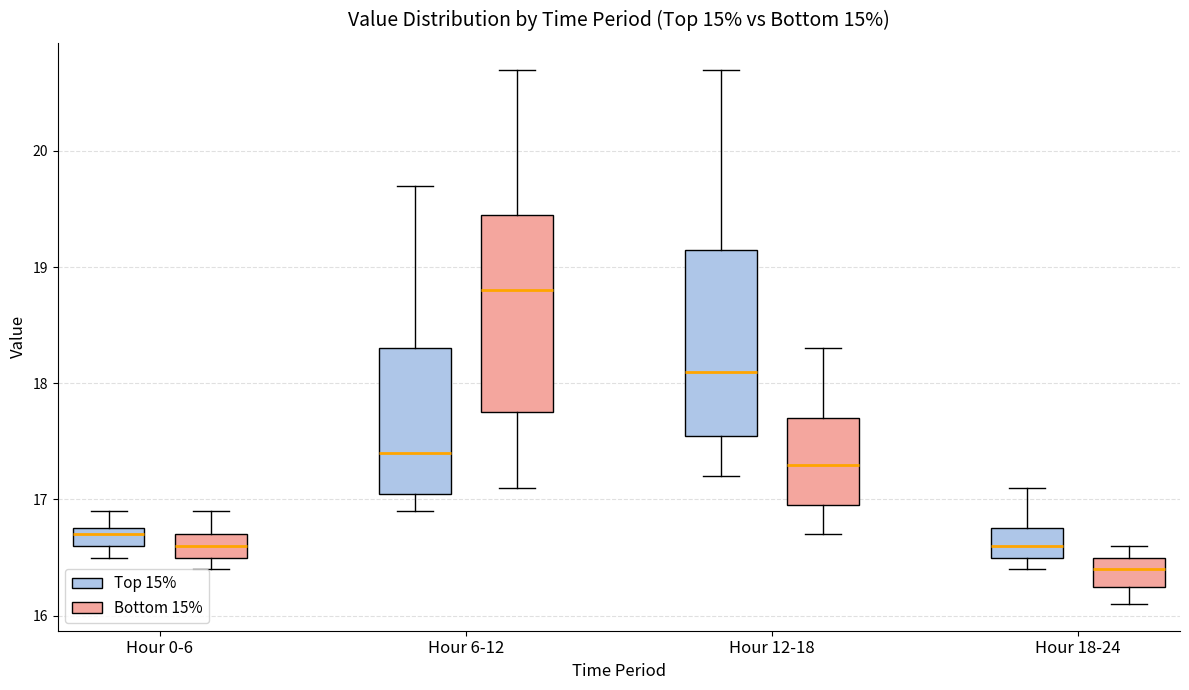

Comparing the boxes themselves (not the whiskers), which one is the tallest?

Hour 6-12 (Bottom 15%)